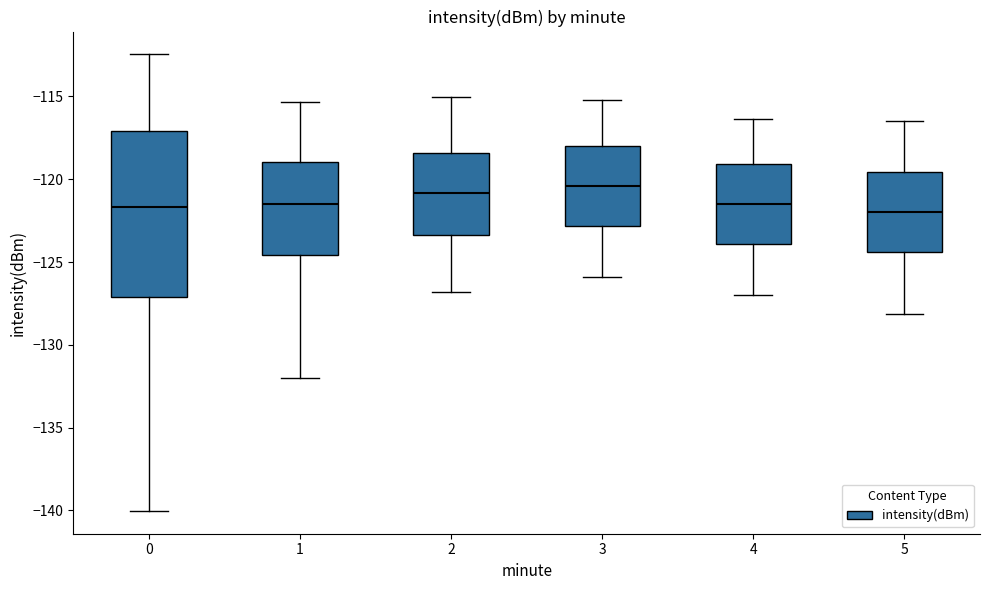

Where does the lower whisker of the box at x = 3 end on the y-axis? The values are not printed on the chart, so give them approximately, as read against the axis.

-126.0